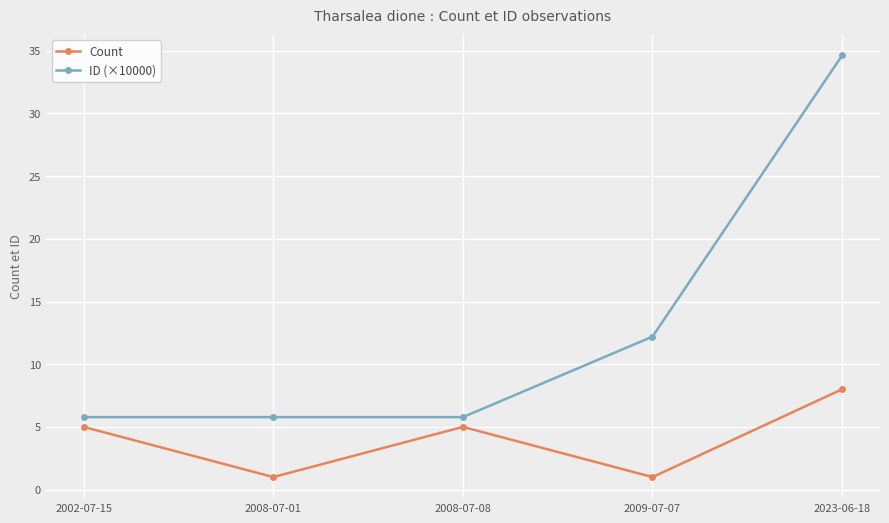

What is the value of the ID (×10000) point at the 3rd from the left?

5.8